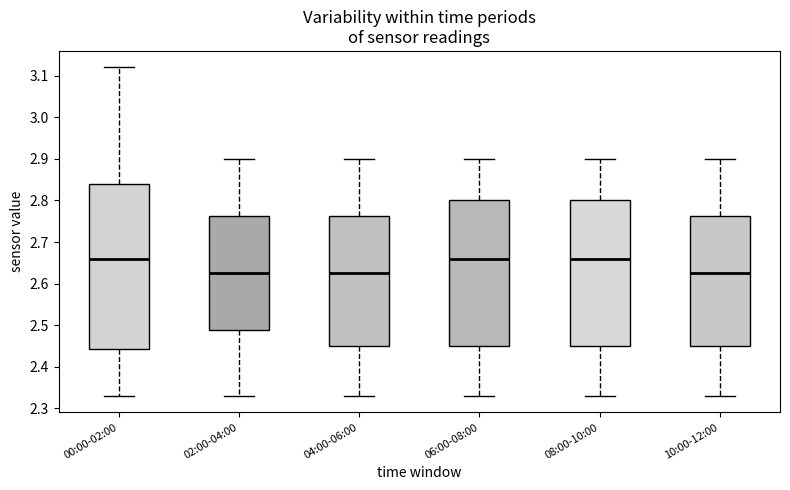

Reading left to right, transcribe this box plot: for each box, give where its median line is, the range the box spans, and where its two whiskers end, as read against the y-axis. The values are not printed on the chart, so give them approximately, as read against the axis.

00:00-02:00: median 2.66, box 2.44 to 2.84, whiskers 2.33 to 3.12
02:00-04:00: median 2.63, box 2.49 to 2.76, whiskers 2.33 to 2.90
04:00-06:00: median 2.63, box 2.45 to 2.76, whiskers 2.33 to 2.90
06:00-08:00: median 2.66, box 2.45 to 2.80, whiskers 2.33 to 2.90
08:00-10:00: median 2.66, box 2.45 to 2.80, whiskers 2.33 to 2.90
10:00-12:00: median 2.63, box 2.45 to 2.76, whiskers 2.33 to 2.90